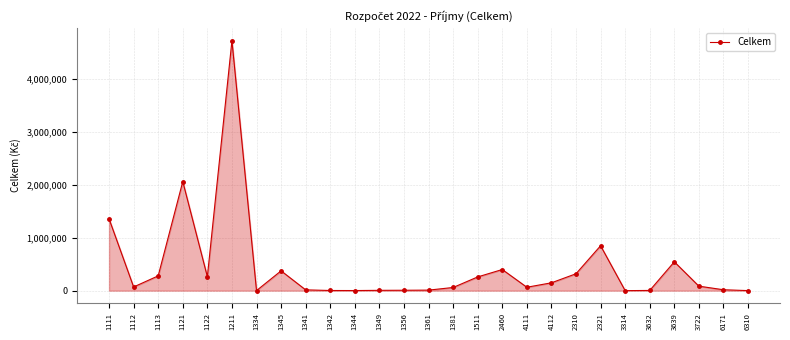

At which label does the data first exceed 70000?

1111